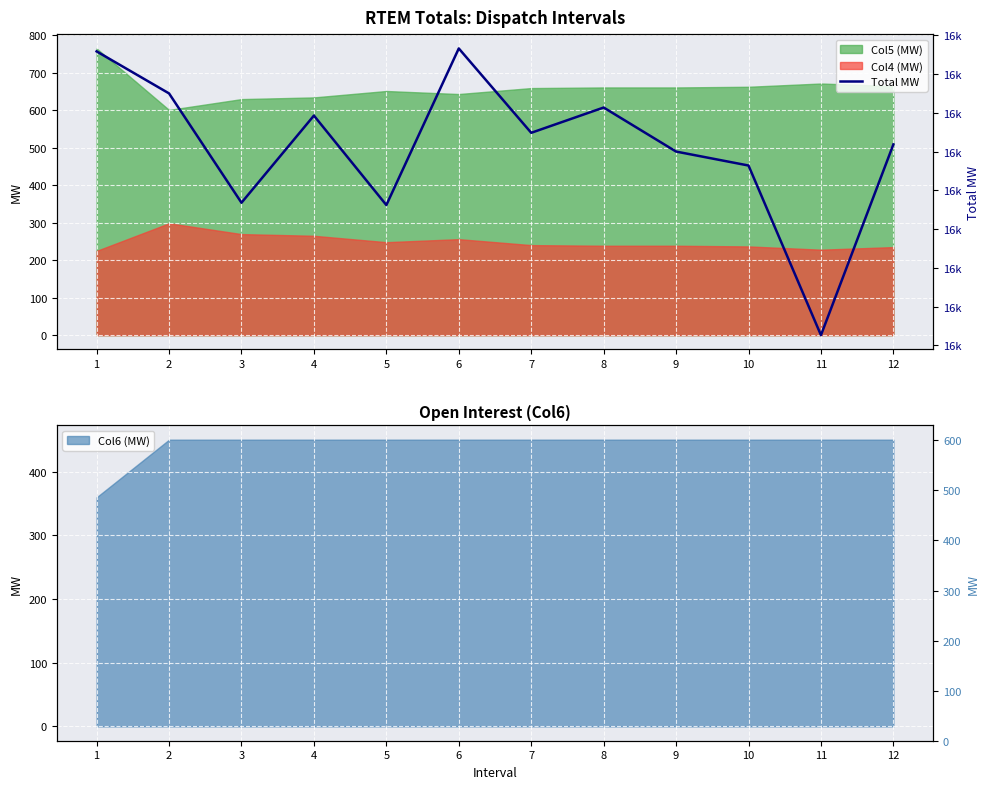

What is the smallest value displayed?

16106.6